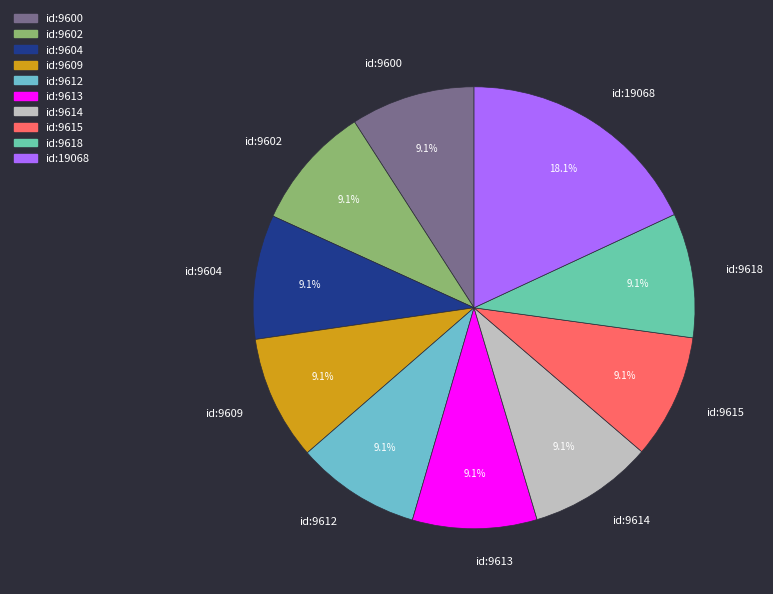

Is there any slice that represents more than half of the pie?

No